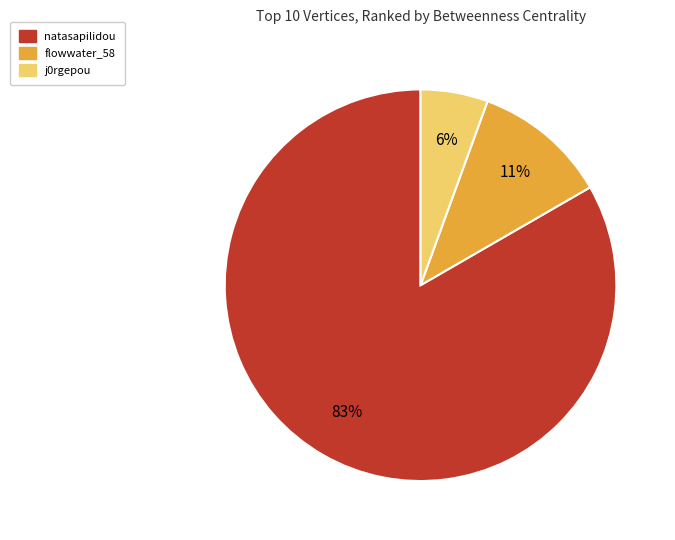

Combined, do flowwater_58 and natasapilidou account for over 50%?

Yes